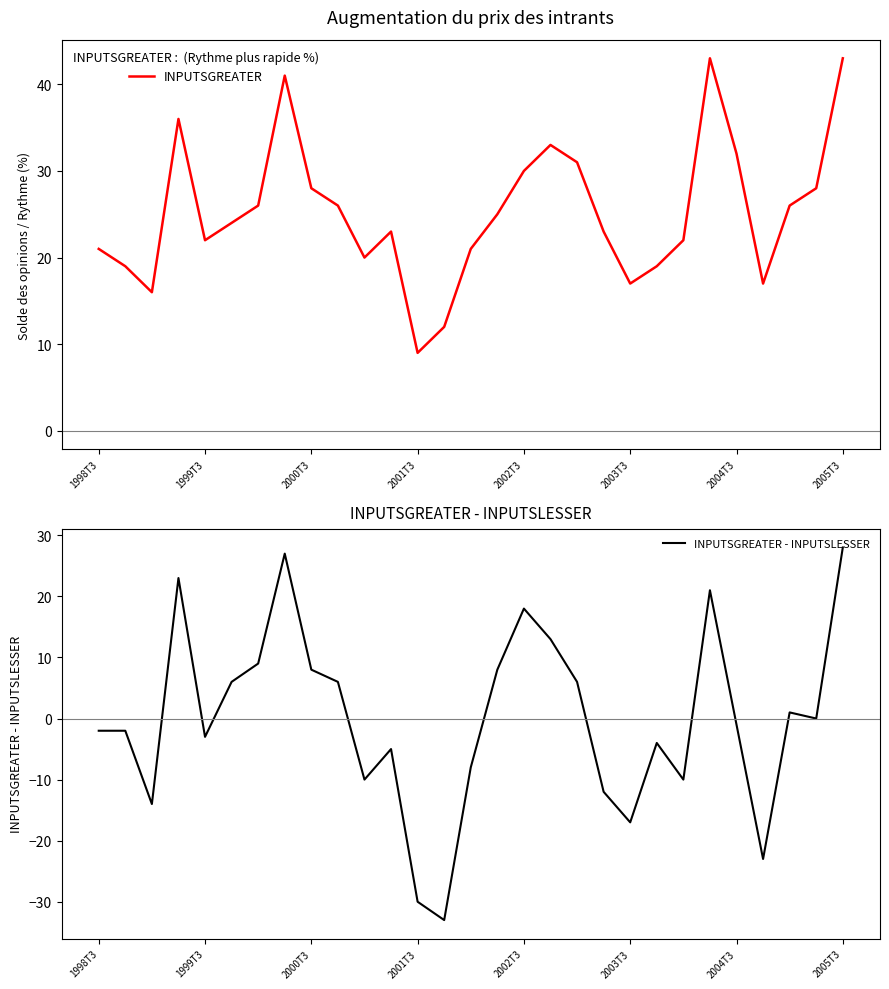

Is it true that INPUTSGREATER equals 61 at 2005T3?

False